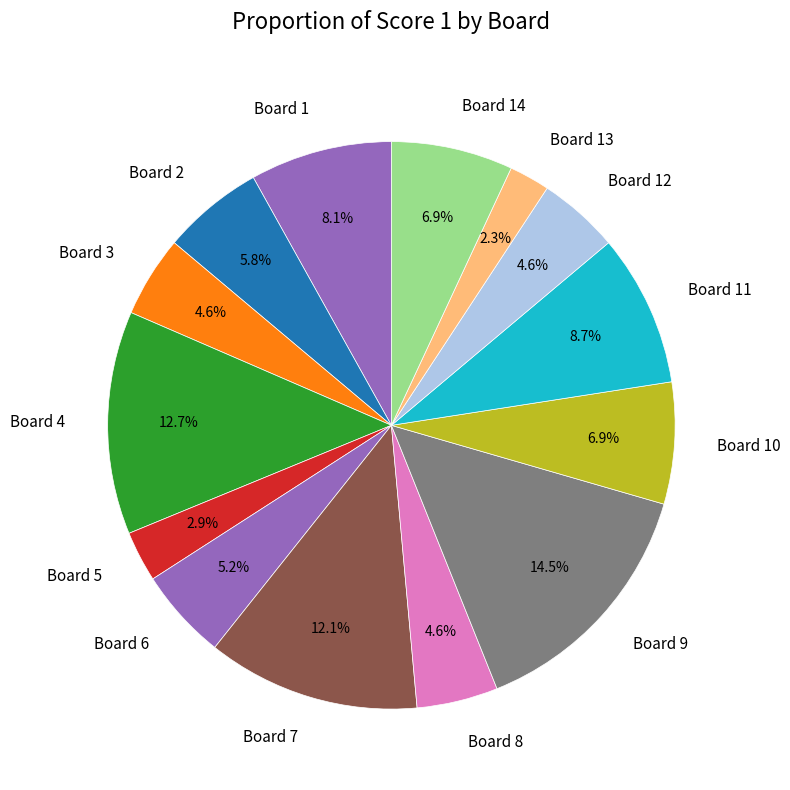

What is the ratio of the value at Board 4 to the value at Board 5?

4.4